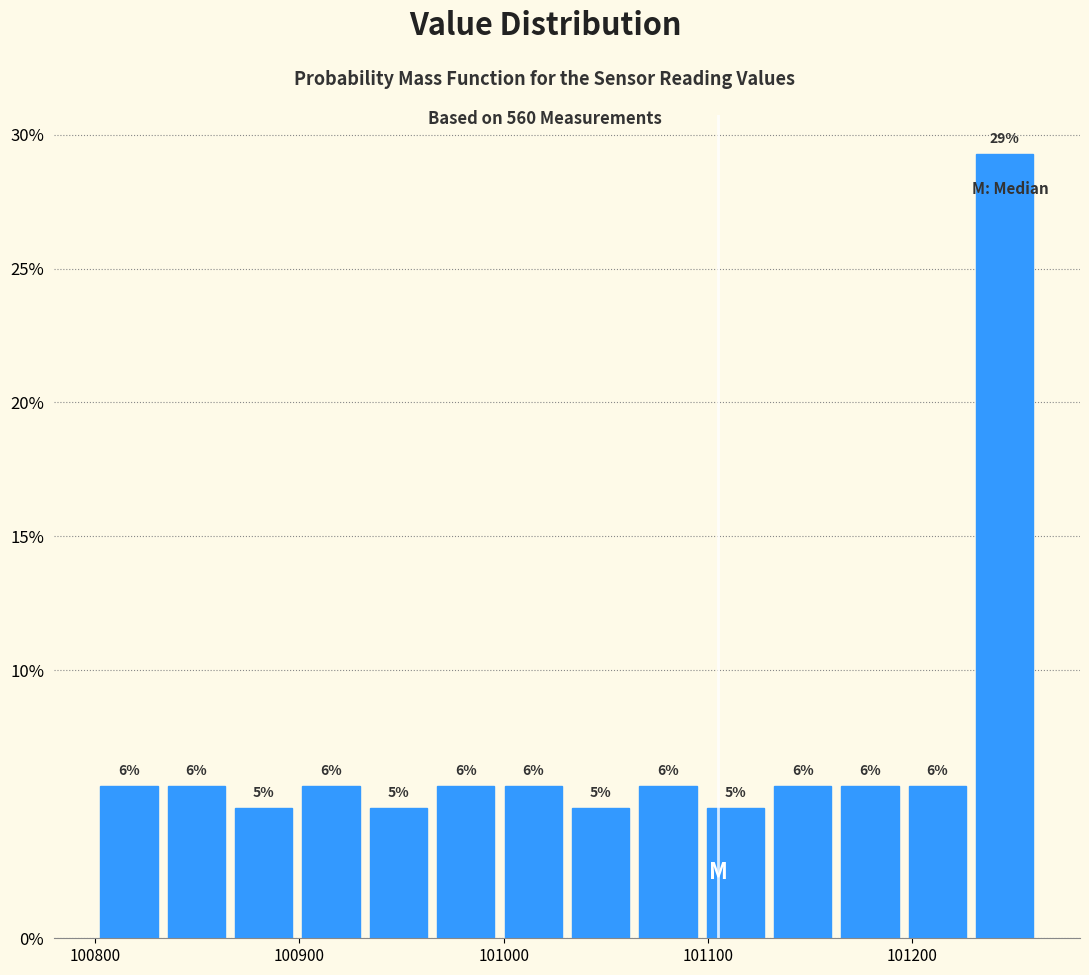

Read against the x-axis, roughly where is the centre of the tallest bar?

101250